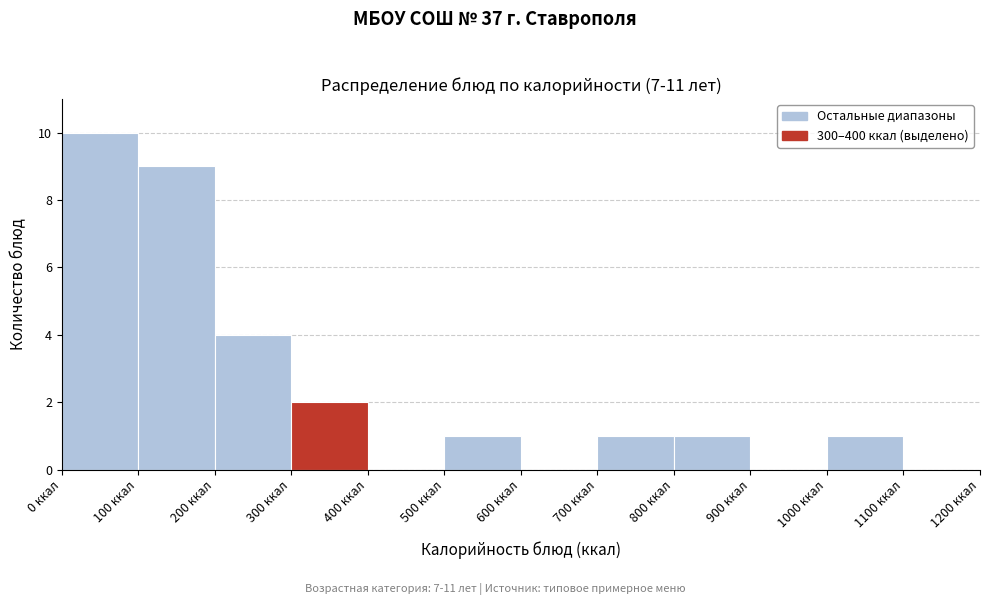

Which range on the x-axis has the tallest bar?

0 to 100